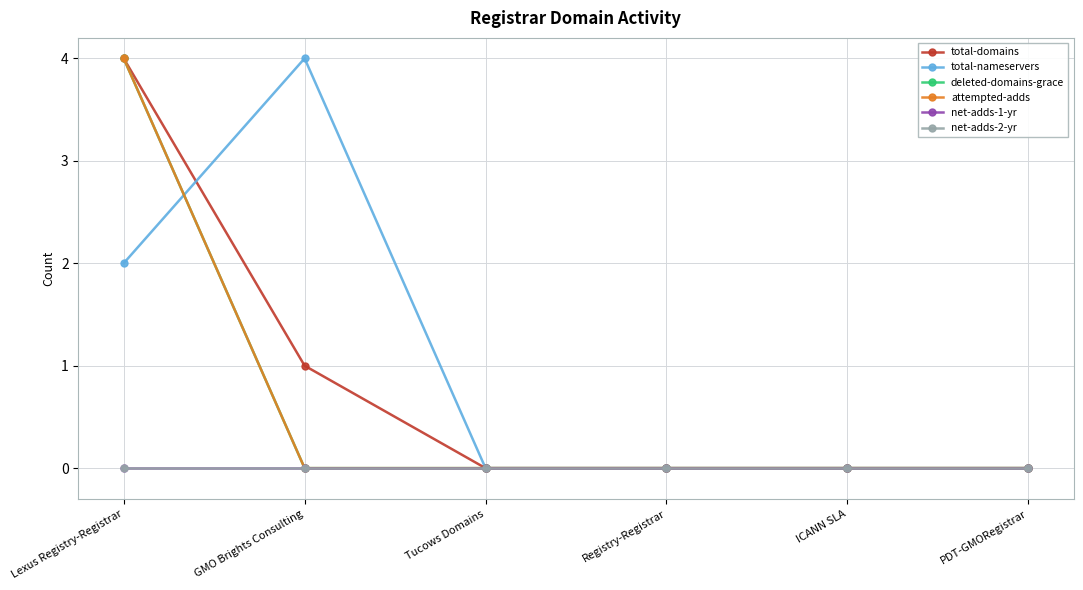

What is the average value of the attempted-adds series?

1